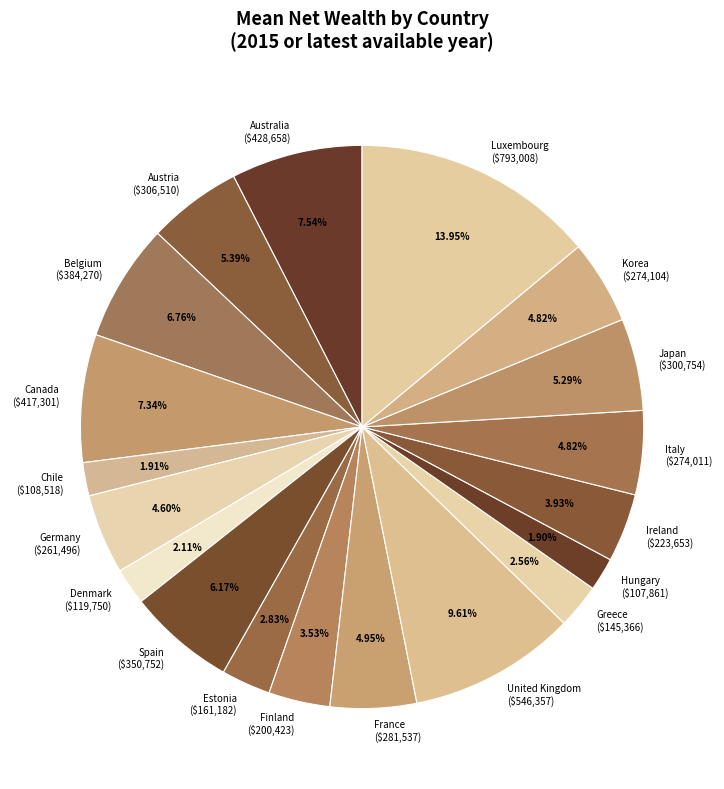

How much of the chart is everything except Luxembourg?

86.1%